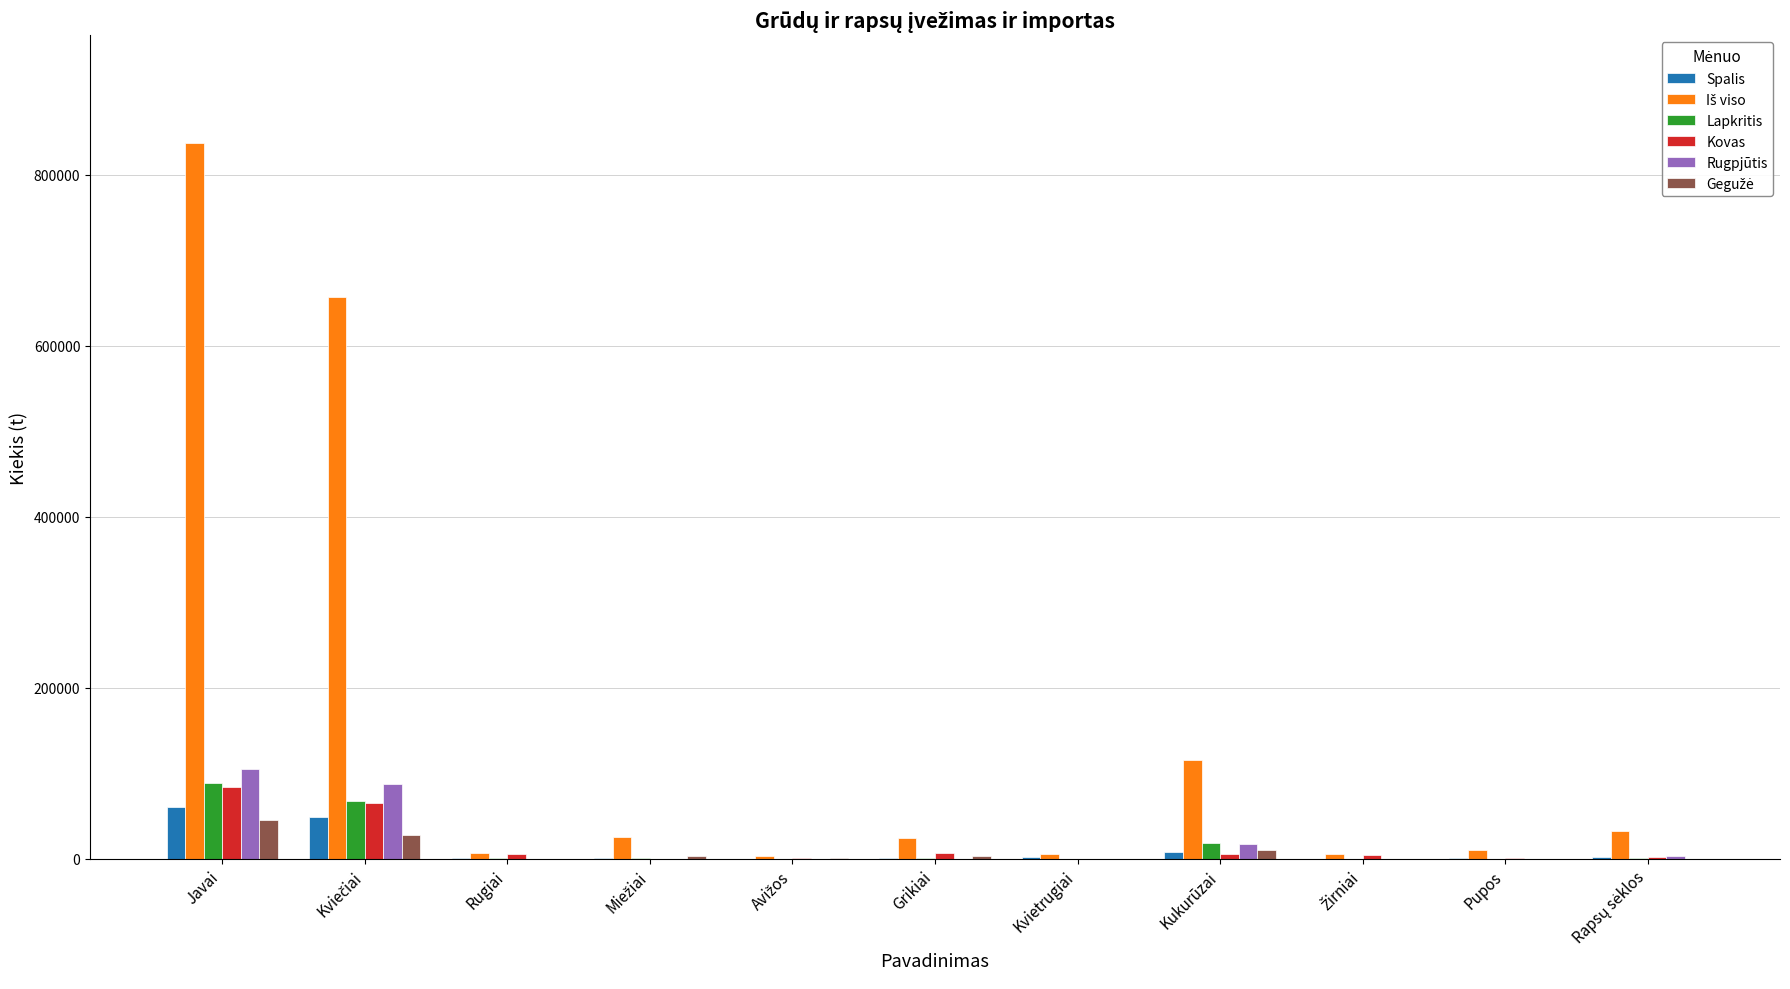

At which category is the sum across all series the highest?

Javai